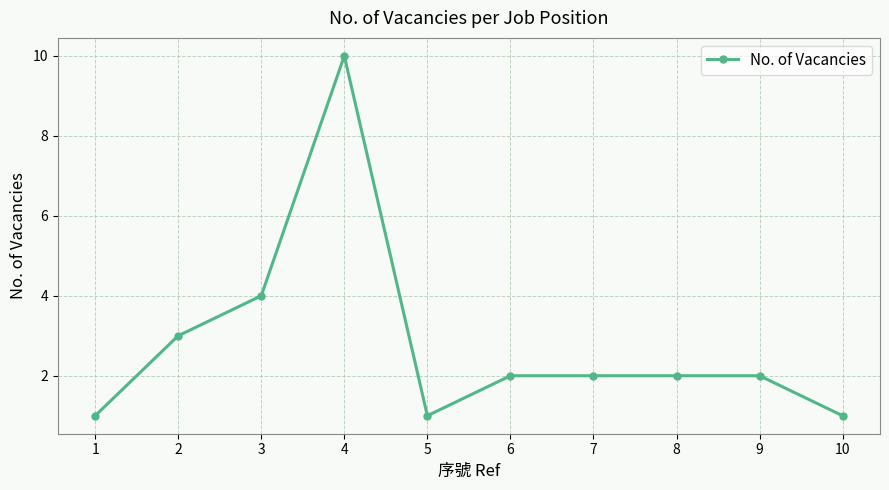

Approximately how many times larger is the value at 10 compared to 9?

0.5